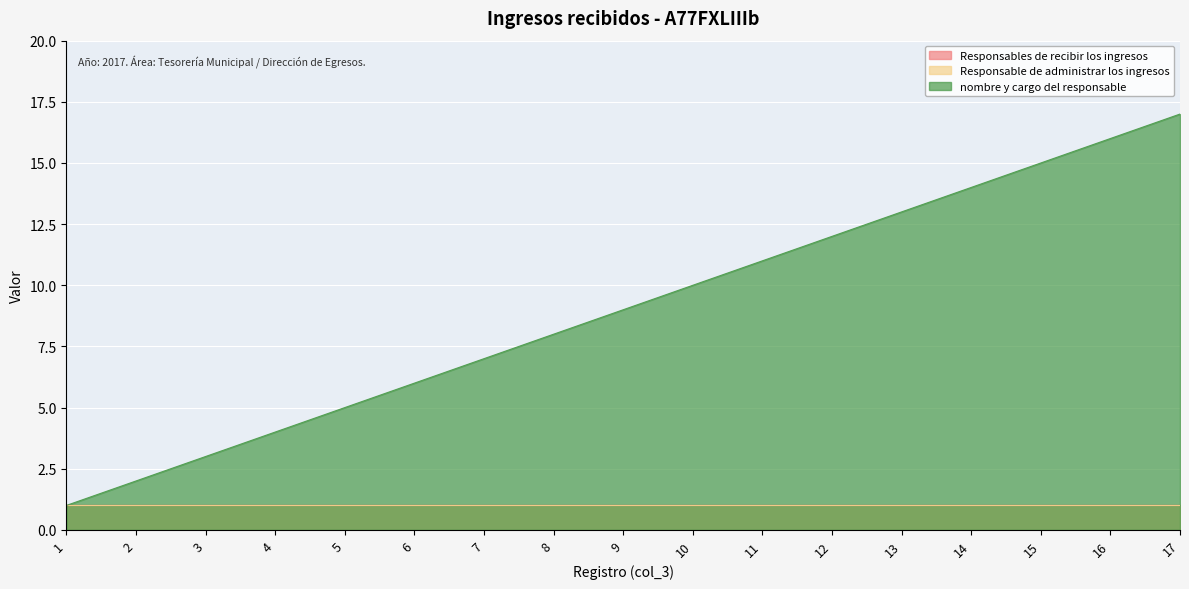

Reading right to left, list all the values displayed in this chart.

Responsables de recibir los ingresos: 17=1	16=1	15=1	14=1	13=1	12=1	11=1	10=1	9=1	8=1	7=1	6=1	5=1	4=1	3=1	2=1	1=1
Responsable de administrar los ingresos: 17=1	16=1	15=1	14=1	13=1	12=1	11=1	10=1	9=1	8=1	7=1	6=1	5=1	4=1	3=1	2=1	1=1
nombre y cargo del responsable: 17=17	16=16	15=15	14=14	13=13	12=12	11=11	10=10	9=9	8=8	7=7	6=6	5=5	4=4	3=3	2=2	1=1